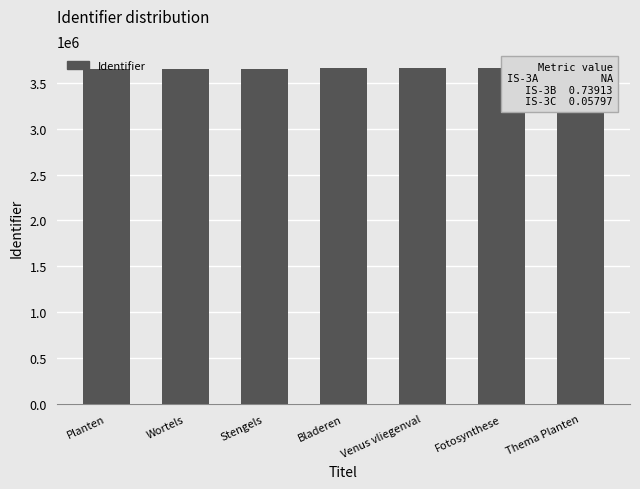

What is the difference between the maximum and minimum values?

8272